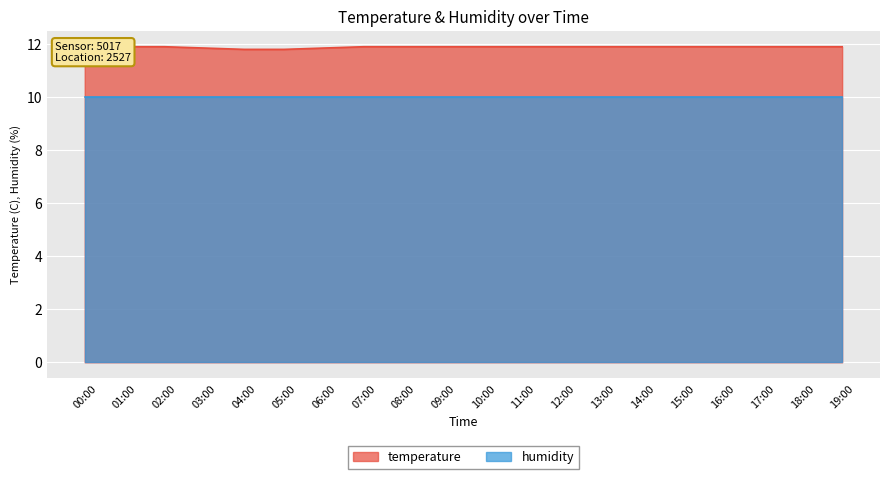

Is it true that the value at 19:00 is 5.8?

False